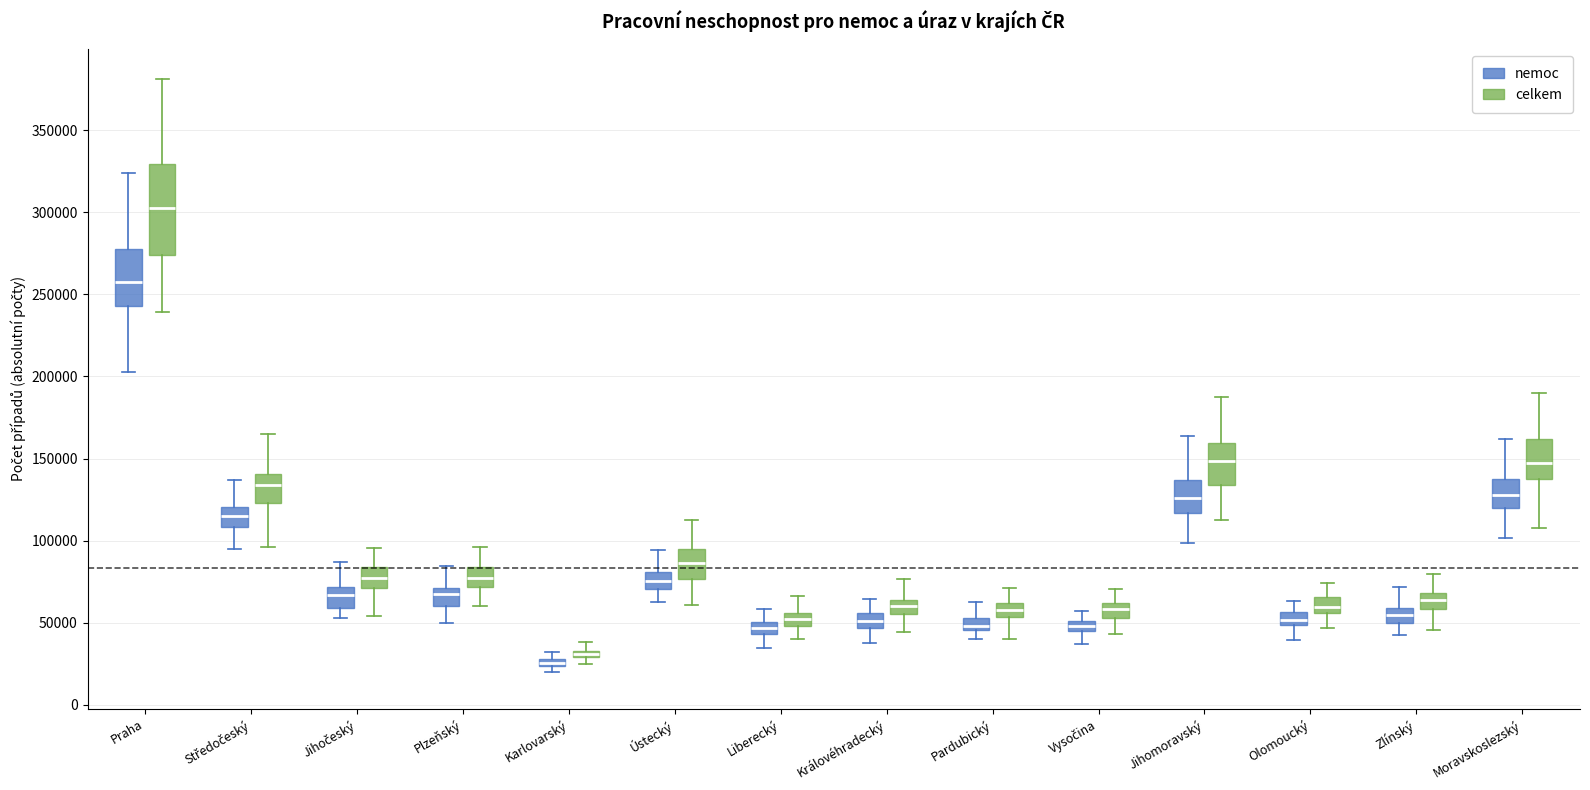

Which box is the tallest, from its lower edge to its upper edge?

Praha (celkem)